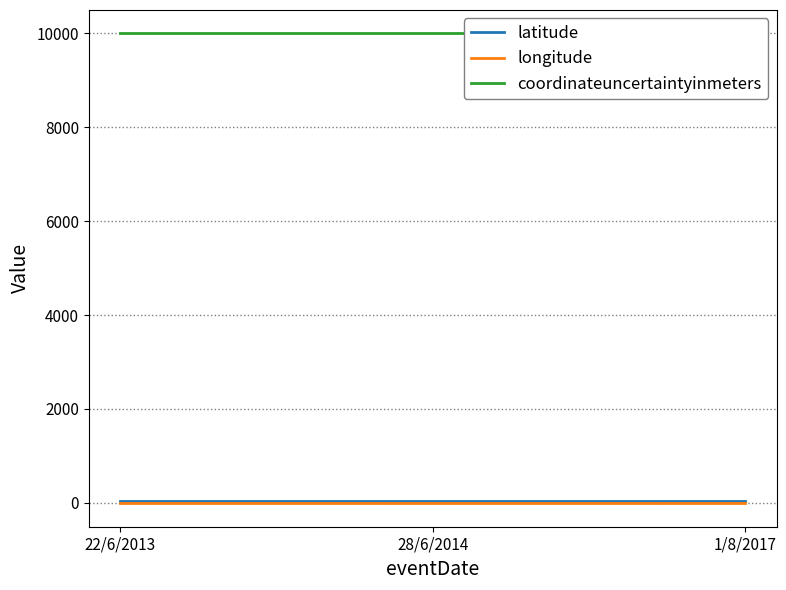

Does the chart display data point markers on the line(s)?

No